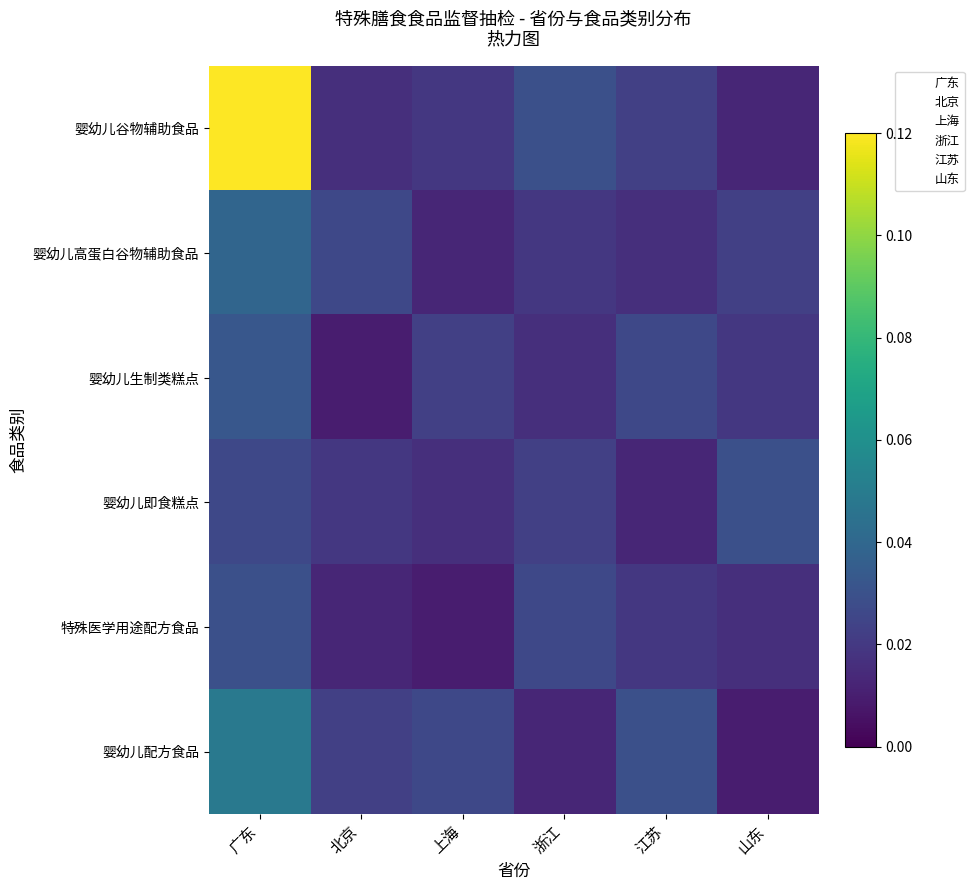

Reading right to left, list all the values displayed in this chart.

婴幼儿谷物辅助食品: 山东=0.0	江苏=0.0	浙江=0.0	上海=0.0	北京=0.0	广东=0.1
婴幼儿高蛋白谷物辅助食品: 山东=0.0	江苏=0.0	浙江=0.0	上海=0.0	北京=0.0	广东=0.0
婴幼儿生制类糕点: 山东=0.0	江苏=0.0	浙江=0.0	上海=0.0	北京=0.0	广东=0.0
婴幼儿即食糕点: 山东=0.0	江苏=0.0	浙江=0.0	上海=0.0	北京=0.0	广东=0.0
特殊医学用途配方食品: 山东=0.0	江苏=0.0	浙江=0.0	上海=0.0	北京=0.0	广东=0.0
婴幼儿配方食品: 山东=0.0	江苏=0.0	浙江=0.0	上海=0.0	北京=0.0	广东=0.0